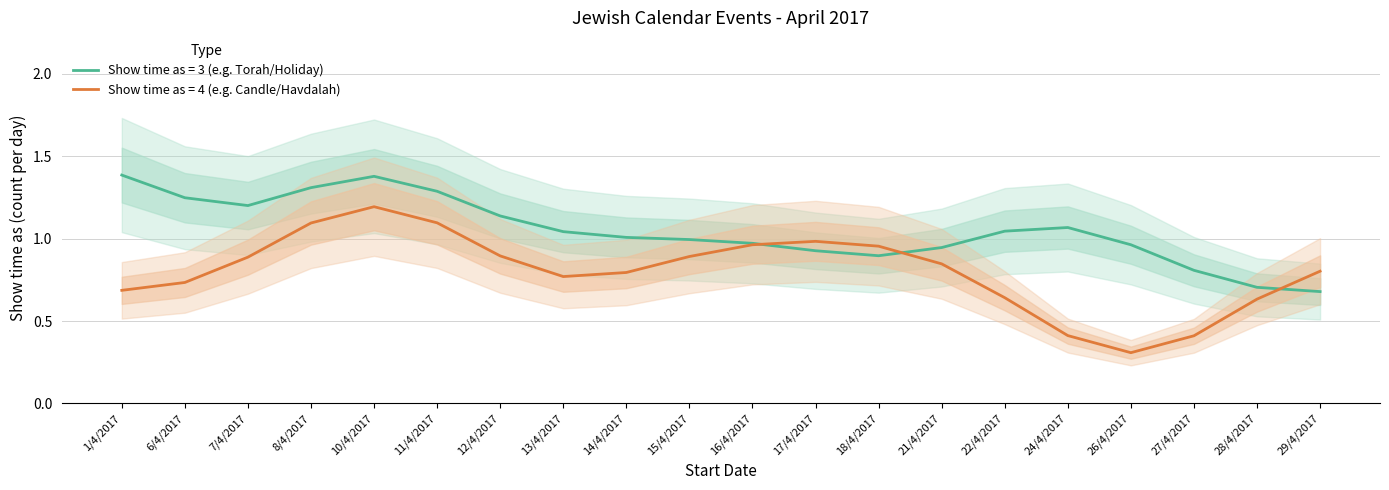

Which series changed the most between 17/4/2017 and 27/4/2017?

Show time as (value 3)